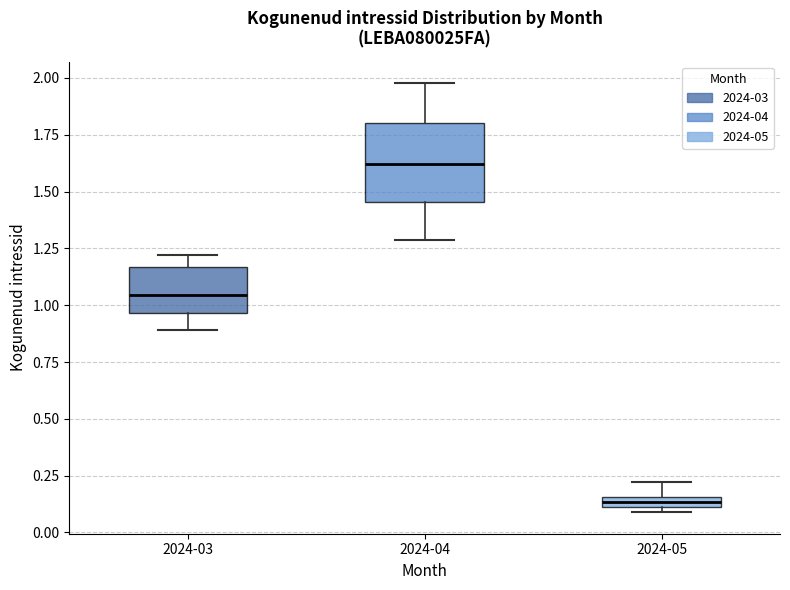

Which box is the tallest, from its lower edge to its upper edge?

2024-04